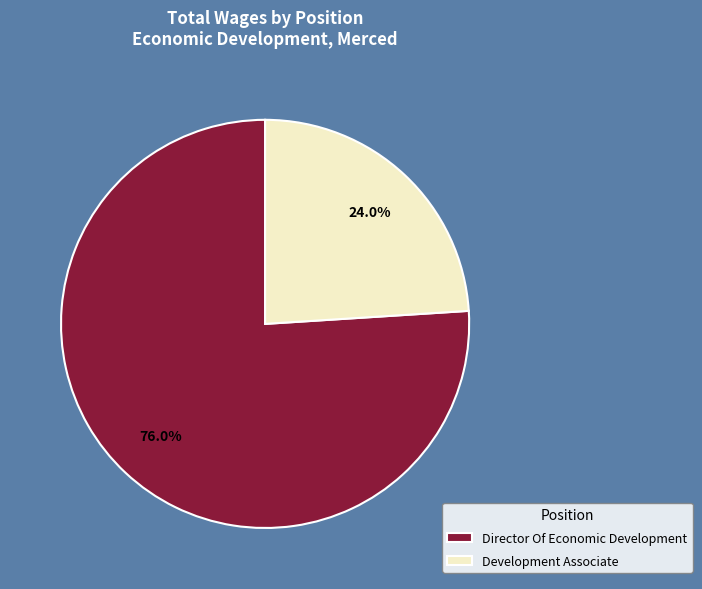

The Development Associate slice represents 24% of the pie. True or false?

True